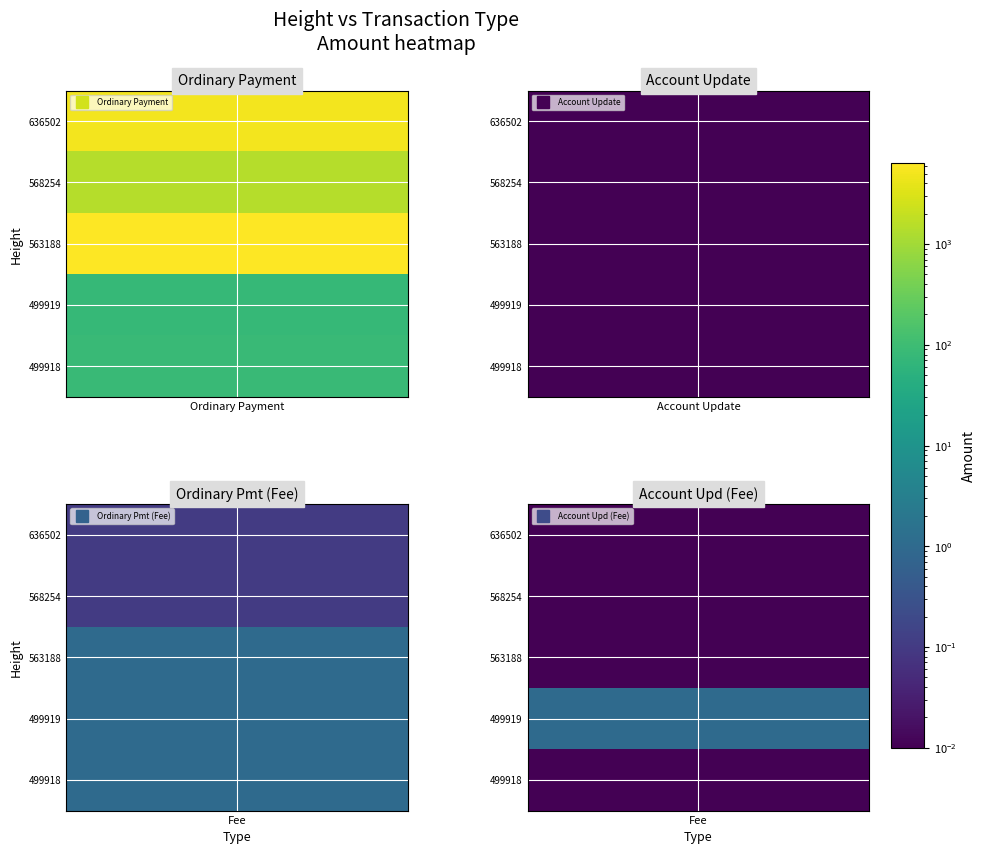

The value of Ordinary Payment at 499918 is 85.0. True or false?

True